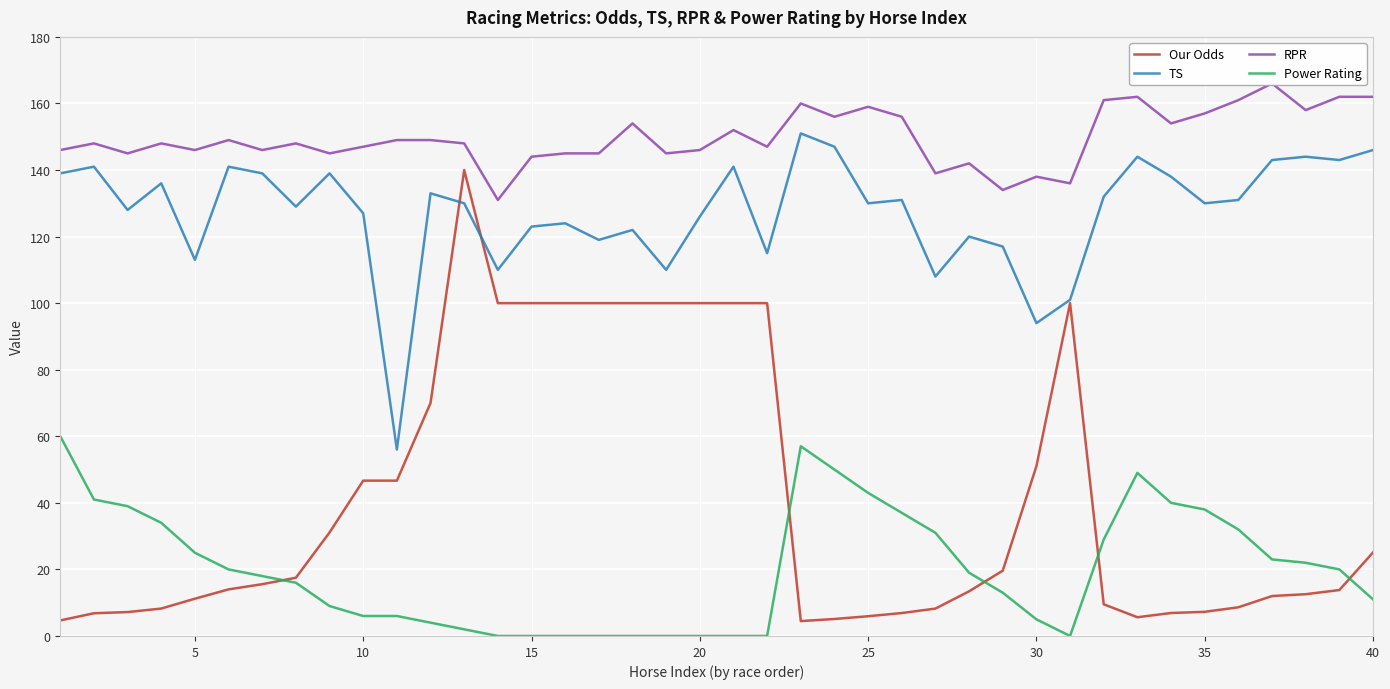

What is the minimum value for TS?

56.0